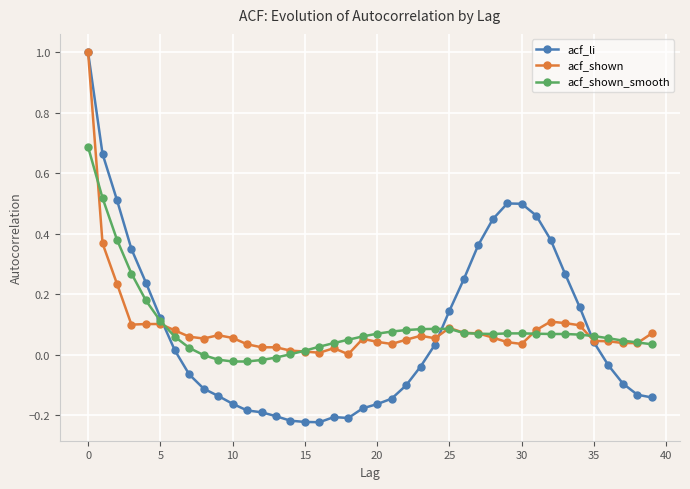

Which series has the widest spread of values?

acf_li